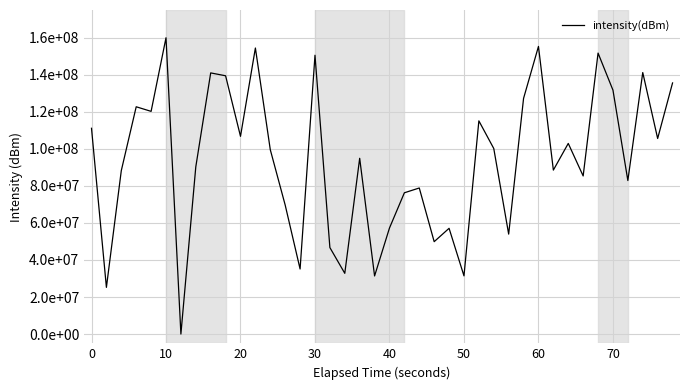

Does the chart display data point markers on the line(s)?

No